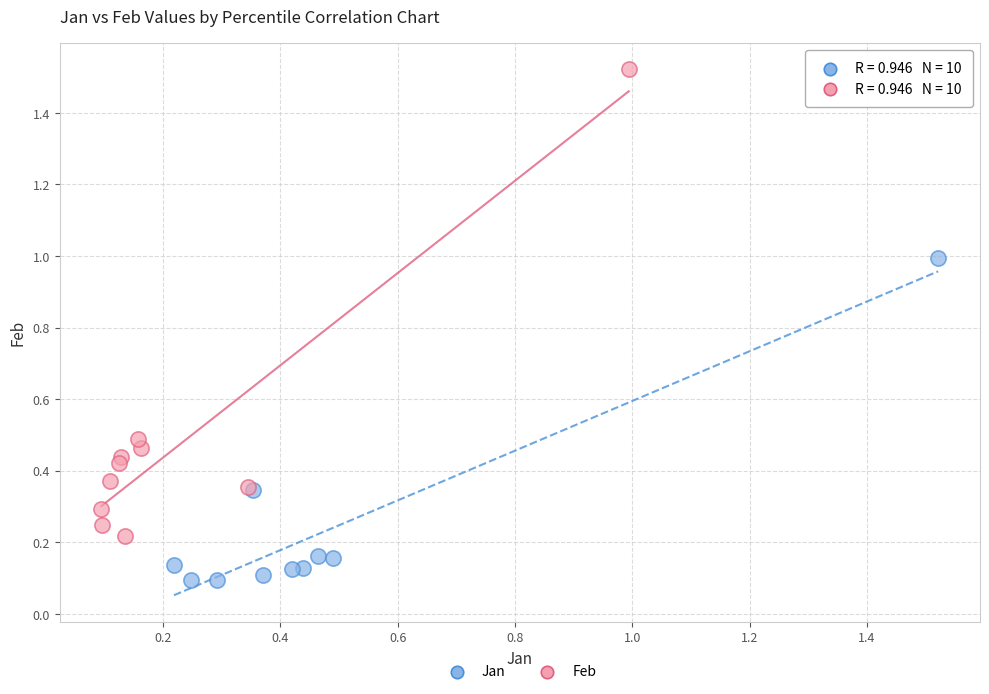

Which series has the largest Y range (max minus min)?

Feb